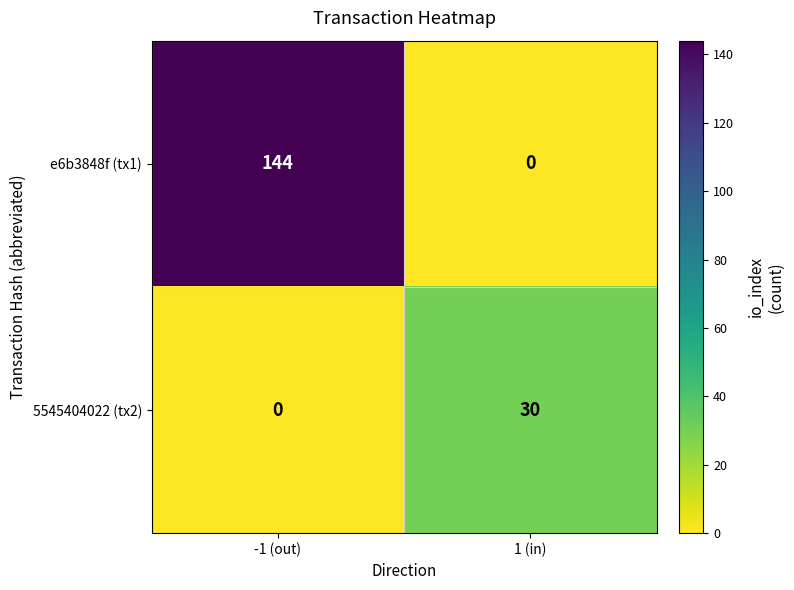

At which label is 5545404022 (tx2) closest to 15?

-1 (out)